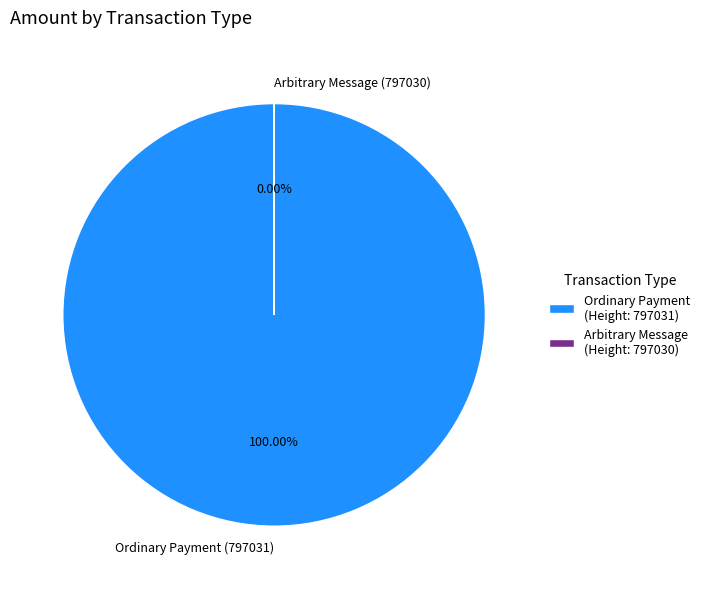

The Arbitrary Message (797030) slice represents 0% of the pie. True or false?

True